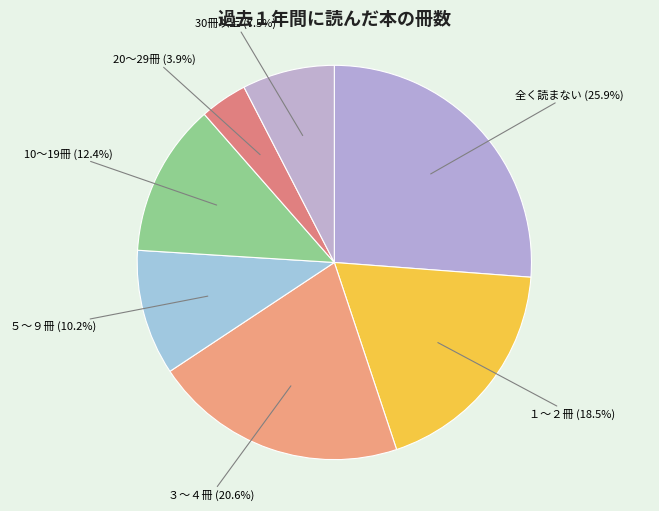

Rank the categories by value from lowest to highest.

20～29冊, 30冊以上, ５～９冊, 10～19冊, １～２冊, ３～４冊, 全く読まない